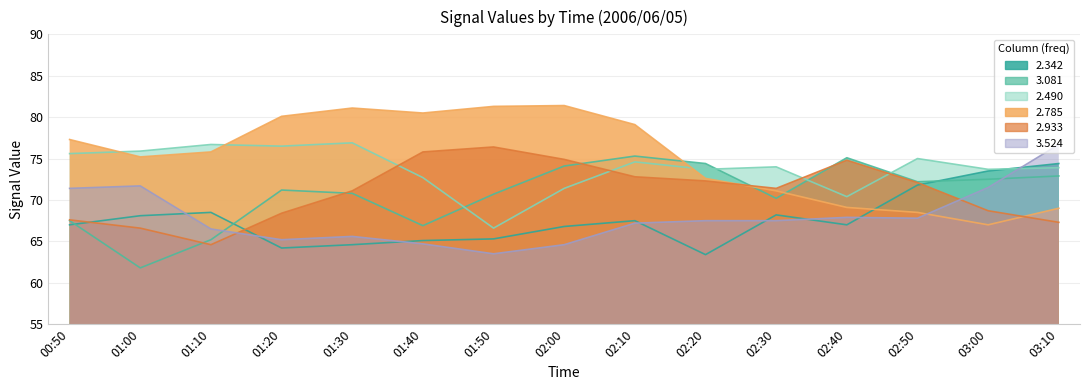

Where is 2.933 nearest to the value 70?

01:30